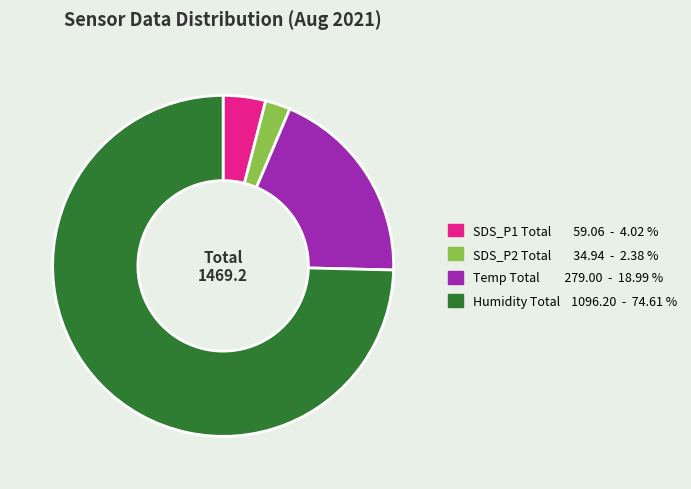

Is the sum of Temp Total 279.00 - 18.99 % and Humidity Total 1096.20 - 74.61 % greater than half?

Yes